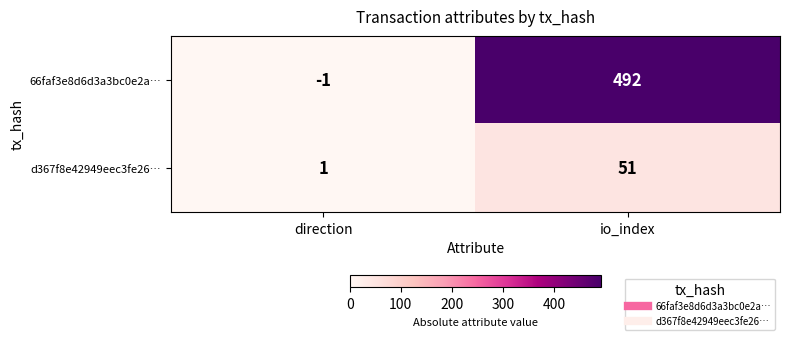

At which category is the sum across all series the highest?

io_index